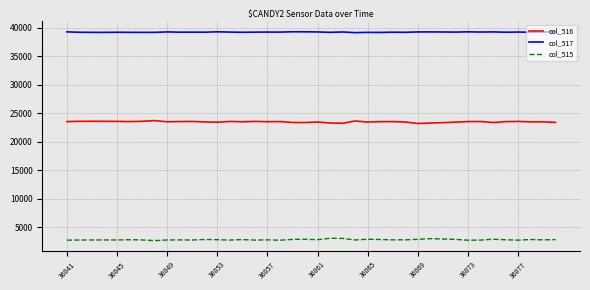

True or false: col_517 and col_516 cross at least once.

False